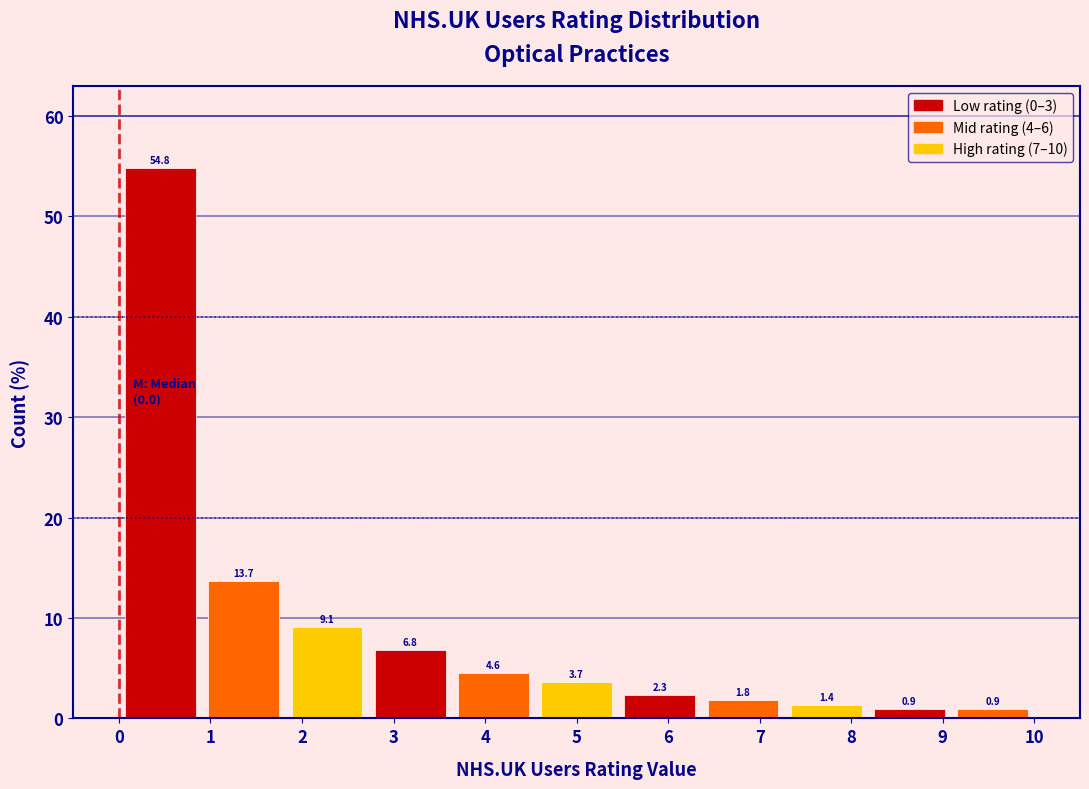

Over which range of the x-axis is the bar tallest?

0.0 to 0.9